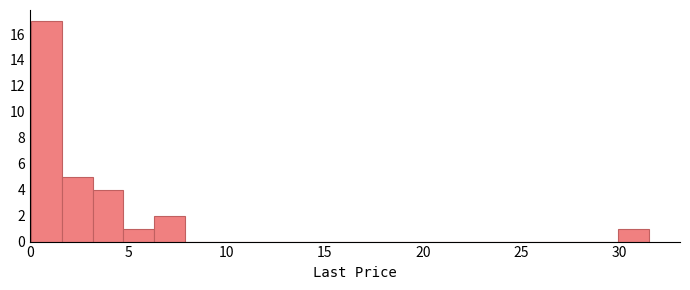

Around what value on the x-axis is the tallest bar? Give the approximate position of its centre, as read against the axis.

1.0